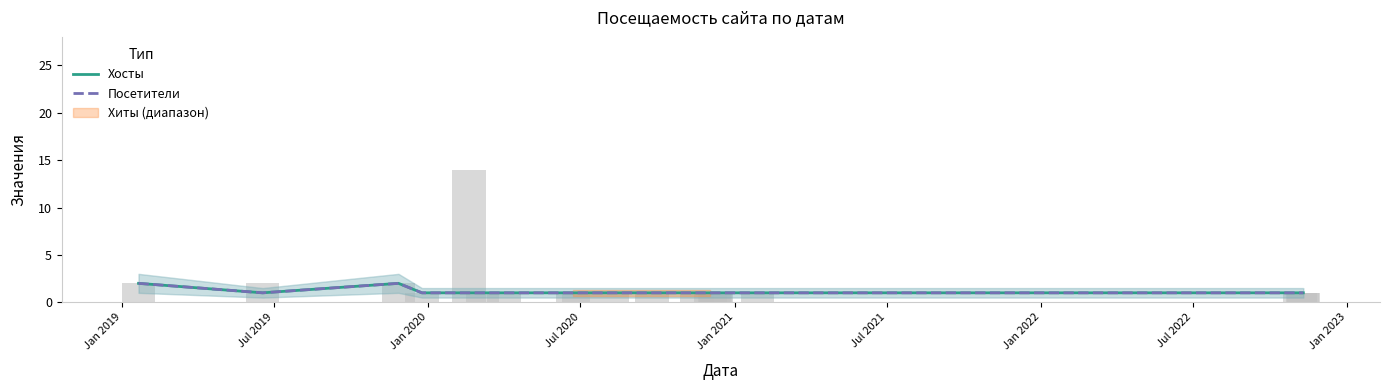

True or false: Хосты has a value of 1 at Jul 2019.

True